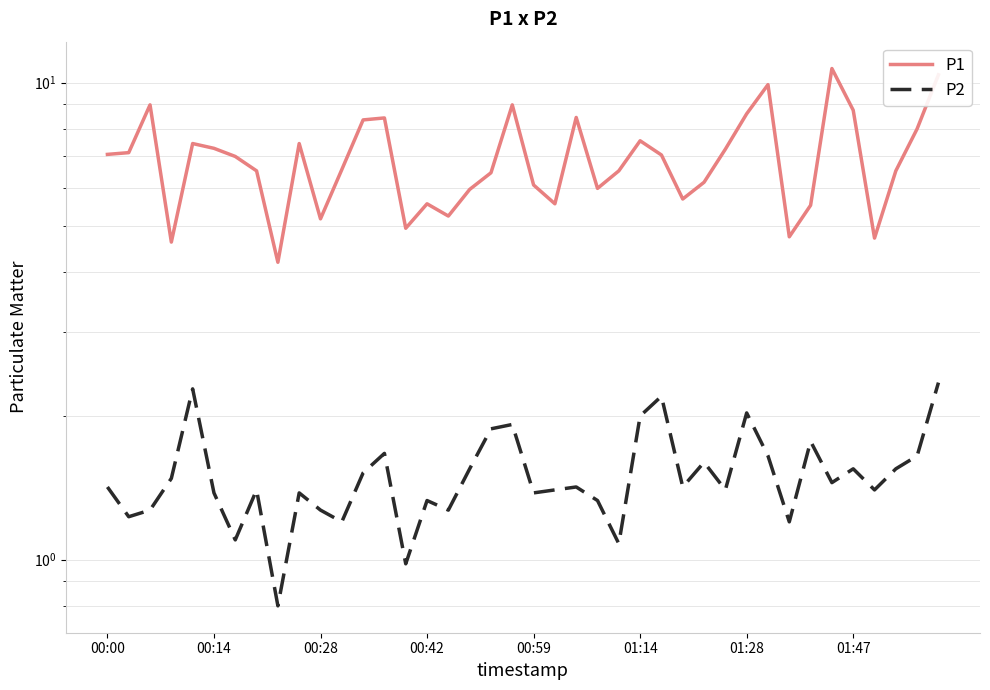

What is the spread (max minus min) of values at 01:14?

5.5